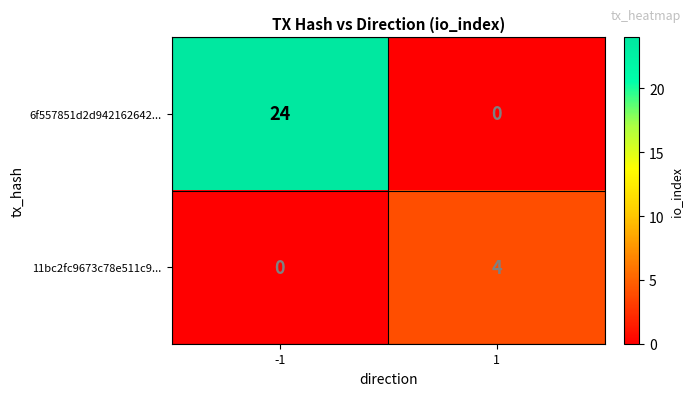

What is the sum of the 6f557851d2d942162642... values at -1 and 1?

24